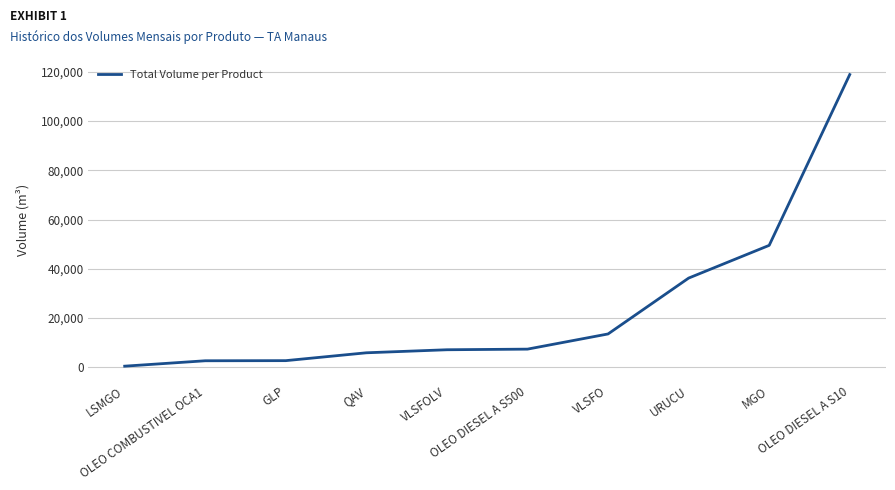

Between QAV and OLEO COMBUSTIVEL OCA1, which is larger?

QAV